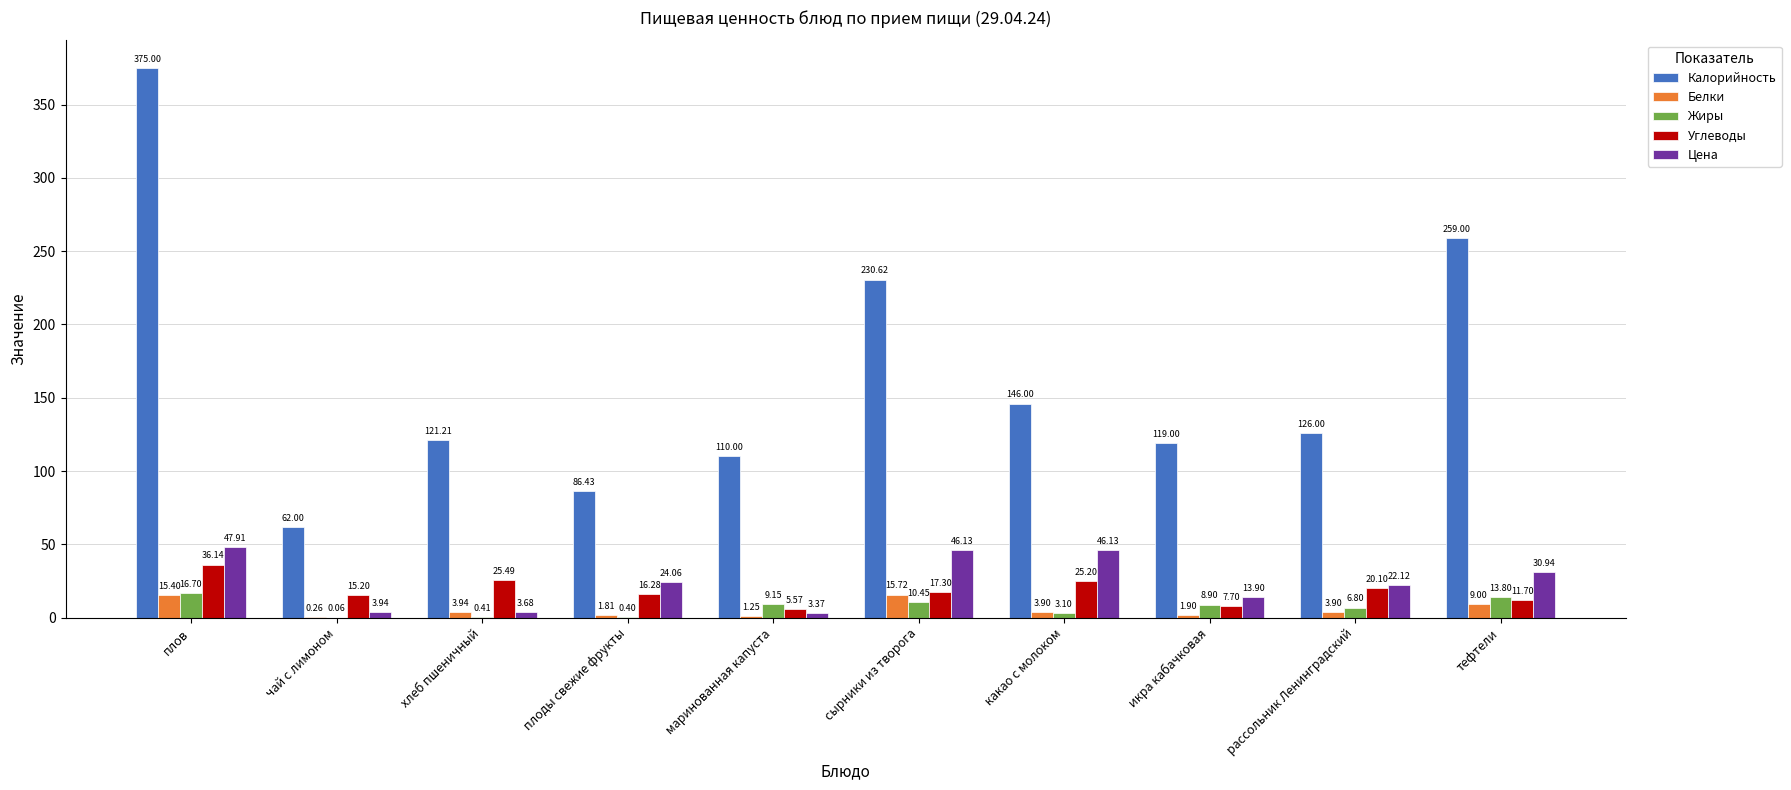

What is the sum of the Цена values at плов and сырники из творога?

94.0